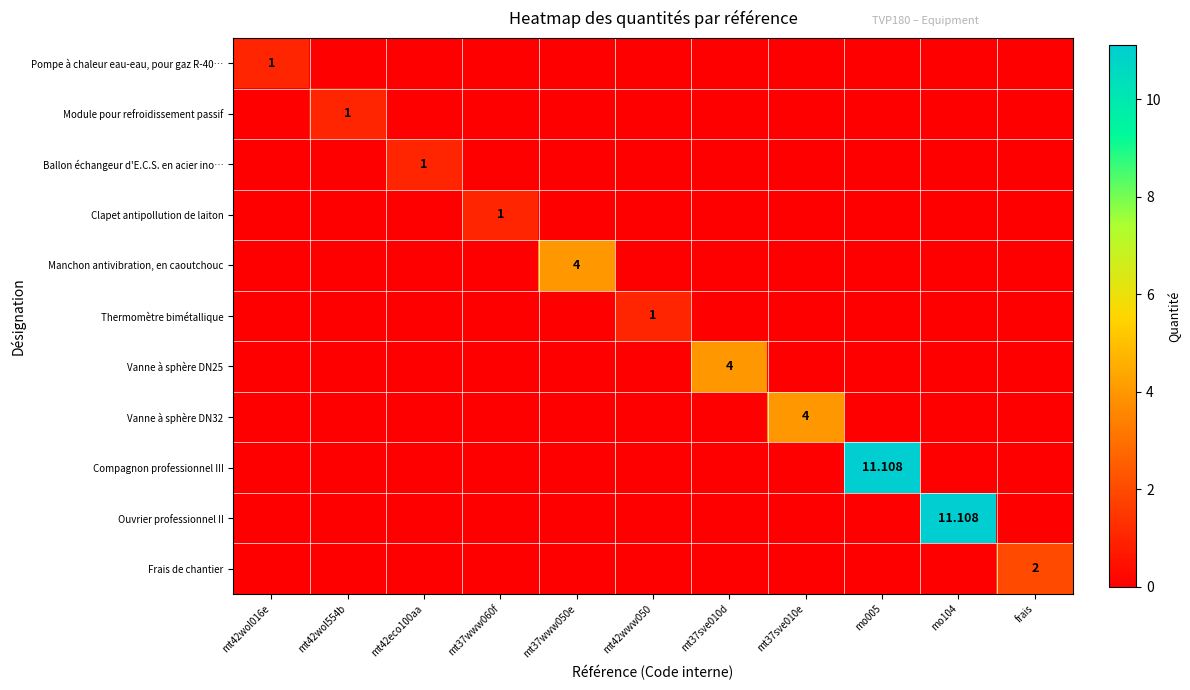

The Thermomètre bimétallique series shows 0.0 at mt37www050e. True or false?

True